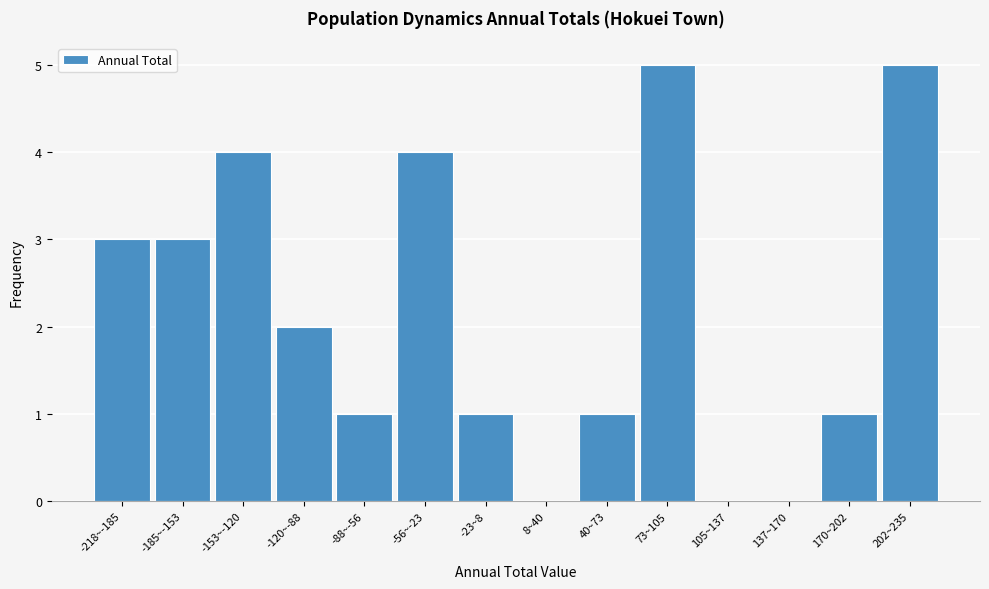

Reading left to right, extract all data points from this chart.

-218~-185=3	-185~-153=3	-153~-120=4	-120~-88=2	-88~-56=1	-56~-23=4	-23~8=1	8~40=0	40~73=1	73~105=5	105~137=0	137~170=0	170~202=1	202~235=5